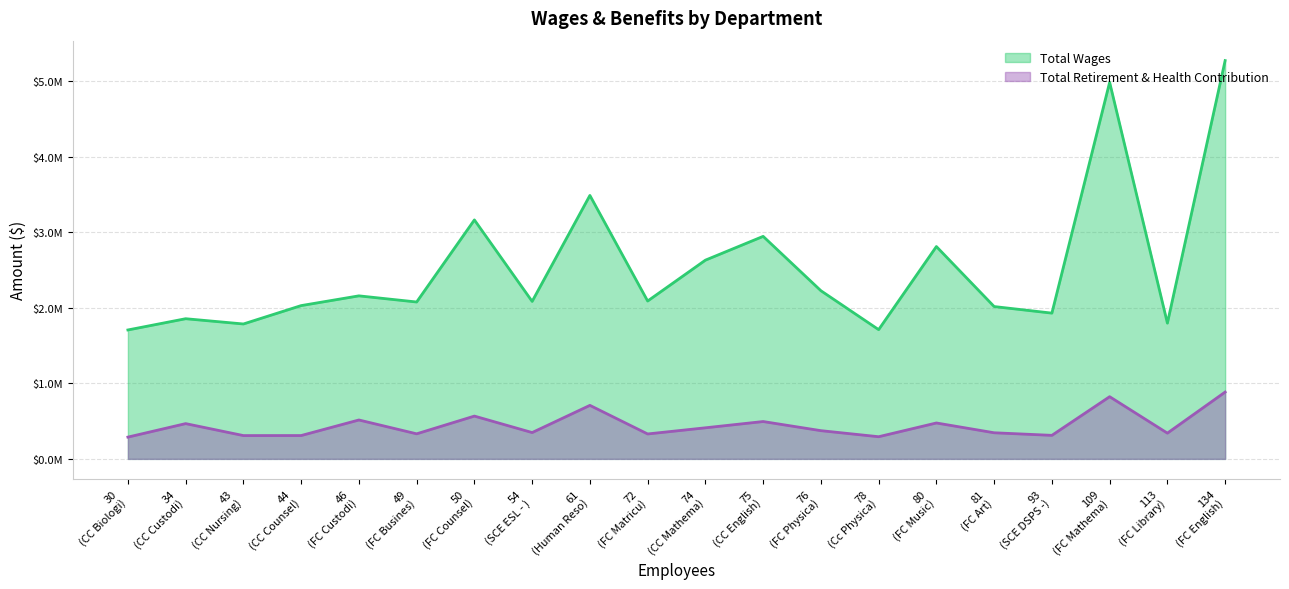

Which series has the largest total across all categories?

Total Wages